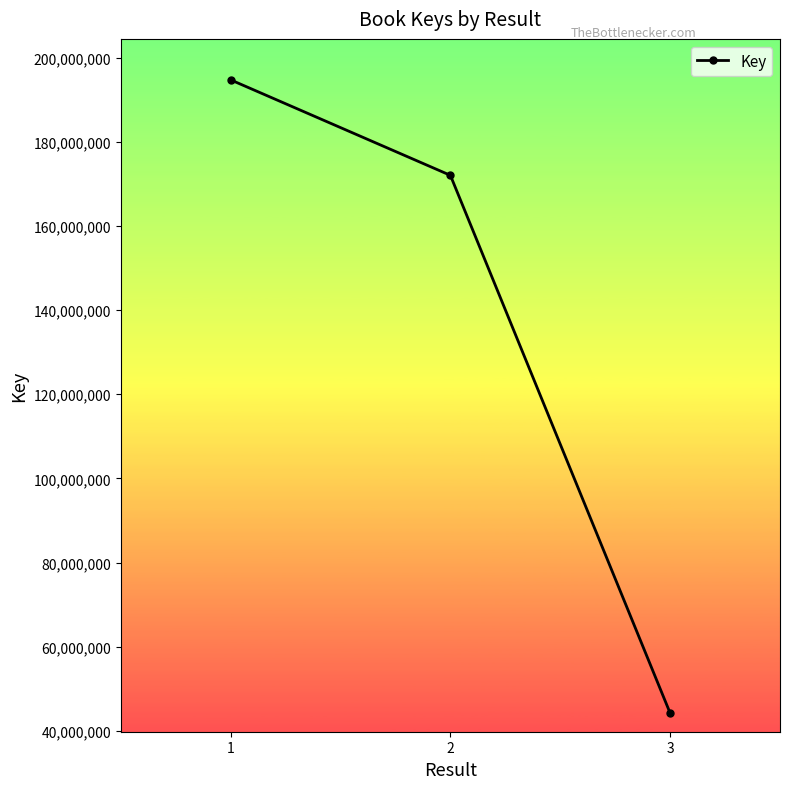

Reading left to right, transcribe all the data shown in this chart.

1=194689450	2=172006250	3=44230847